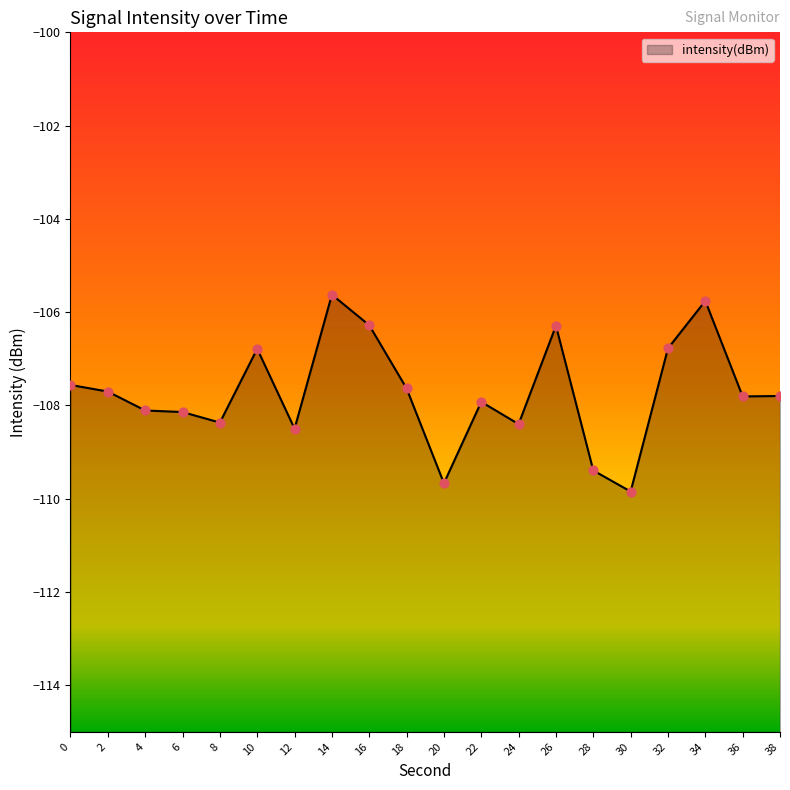

What is the change in value from 24 to 30?

-1.4